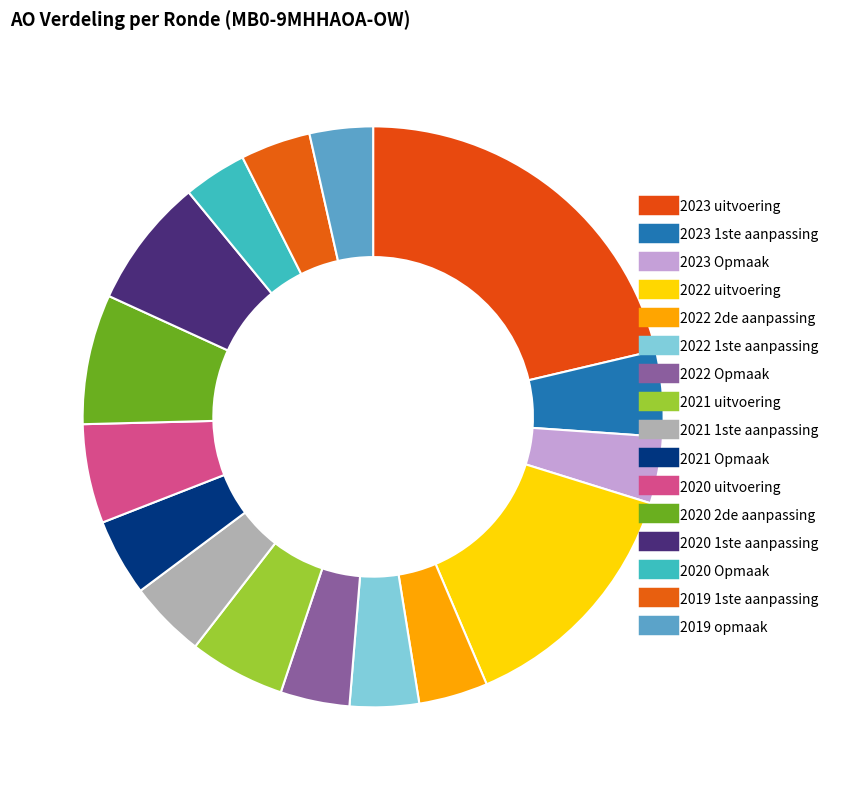

To the nearest percent, what percentage of the pie is 2020 Opmaak?

4%